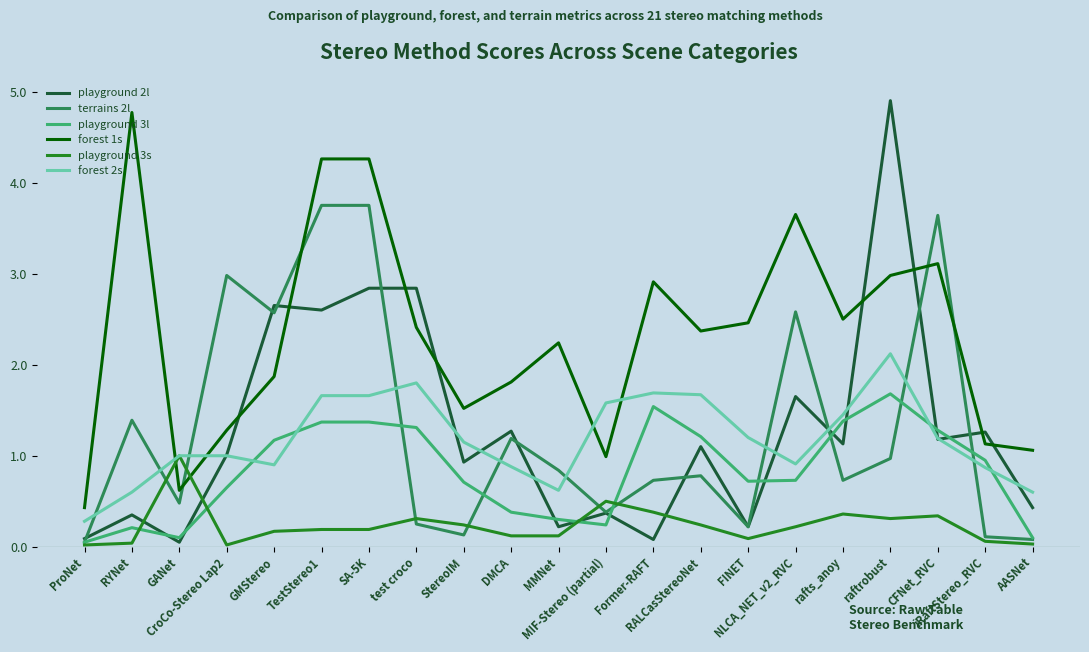

Does the chart display data point markers on the line(s)?

No